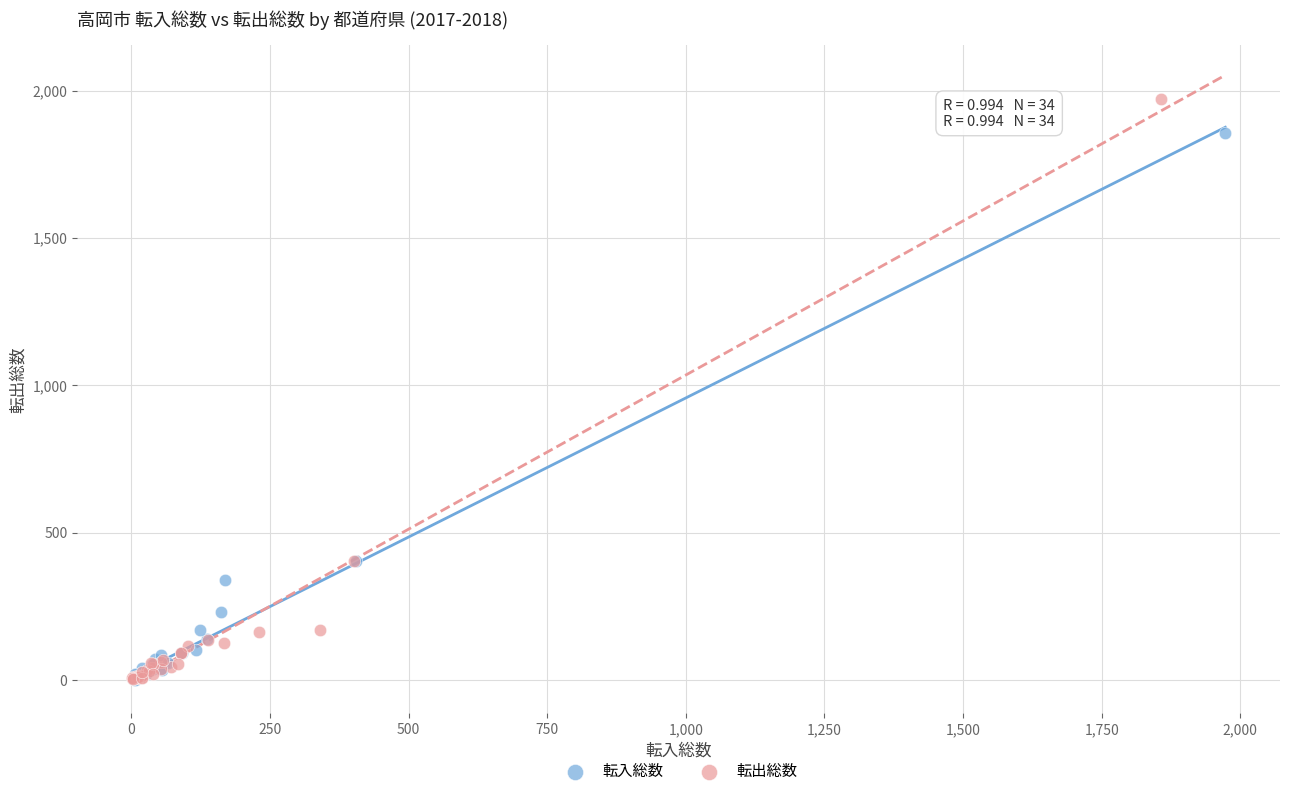

Which series has the widest spread of Y values?

転出総数